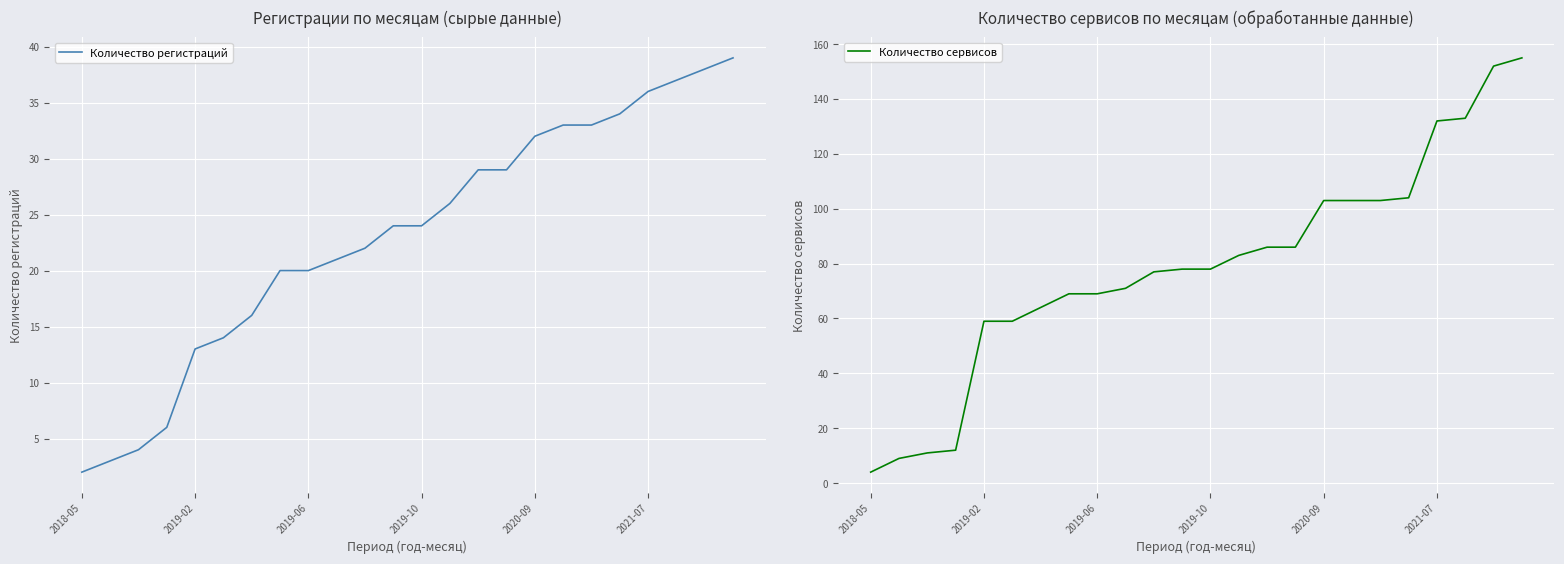

What is the spread (max minus min) of values at 9?

50